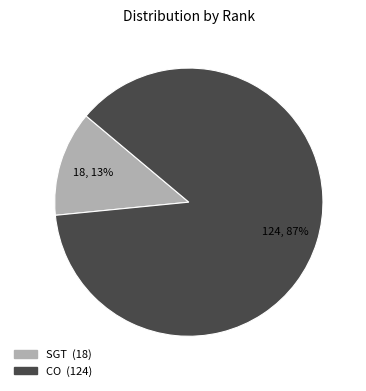

Count the number of slices in the pie.

2